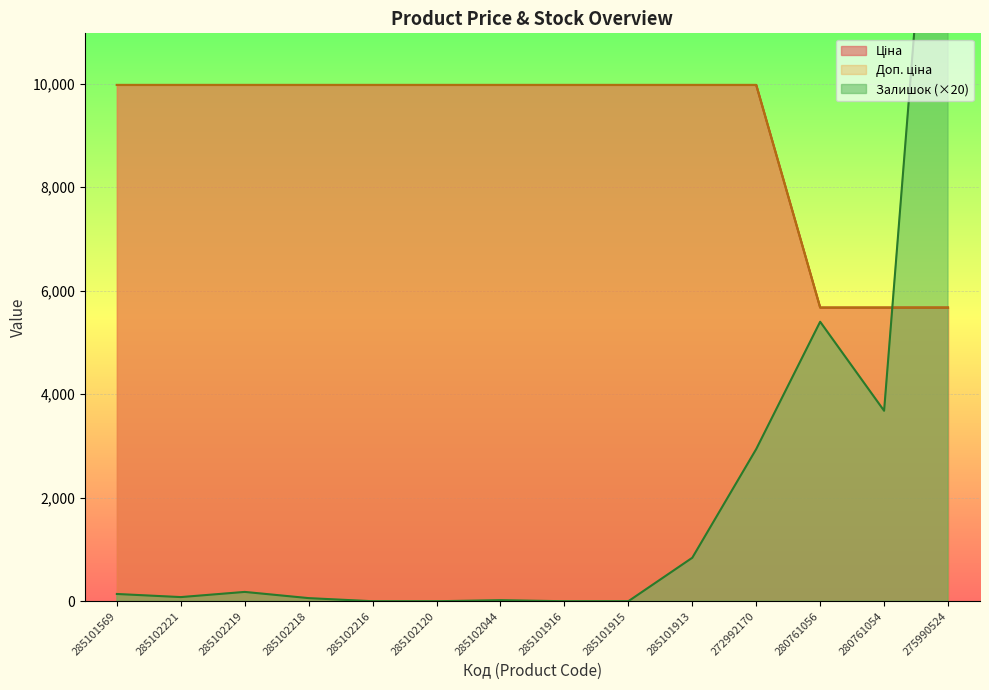

Reading left to right, extract all data points from this chart.

Ціна: 285101569=9975.0	285102221=9975.0	285102219=9975.0	285102218=9975.0	285102216=9975.0	285102120=9975.0	285102044=9975.0	285101916=9975.0	285101915=9975.0	285101913=9975.0	272992170=9975.0	280761056=5673.8	280761054=5673.8	275990524=5673.8
Доп. ціна: 285101569=9975.0	285102221=9975.0	285102219=9975.0	285102218=9975.0	285102216=9975.0	285102120=9975.0	285102044=9975.0	285101916=9975.0	285101915=9975.0	285101913=9975.0	272992170=9975.0	280761056=5673.8	280761054=5673.8	275990524=5673.8
Залишок: 285101569=140.0	285102221=80.0	285102219=180.0	285102218=60.0	285102216=0.0	285102120=0.0	285102044=20.0	285101916=0.0	285101915=0.0	285101913=840.0	272992170=2940.0	280761056=5400.0	280761054=3680.0	275990524=19200.0